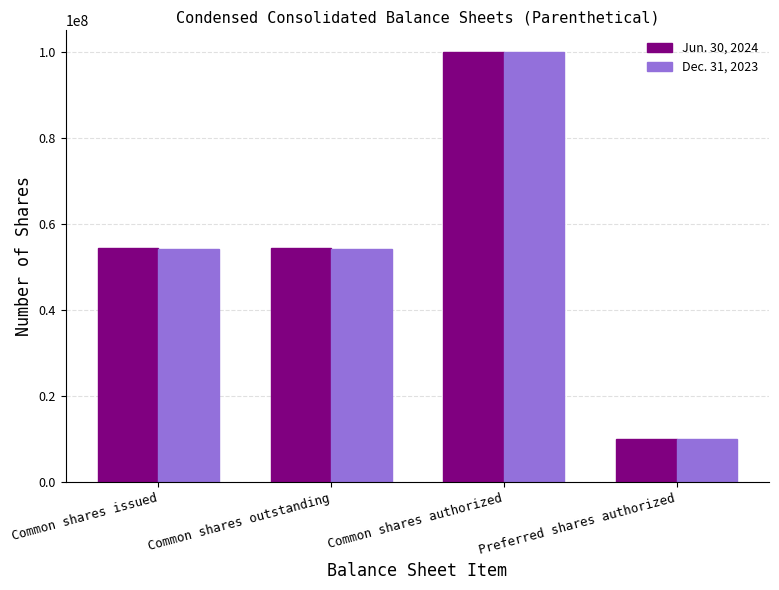

Between Common shares outstanding and Common shares authorized, which series saw the biggest shift?

Dec. 31, 2023